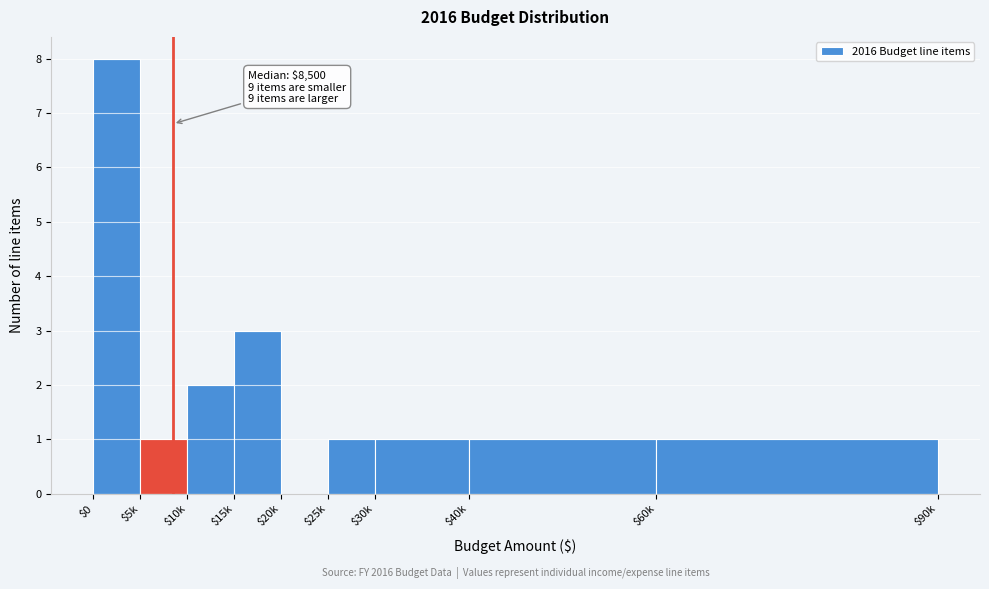

What is the maximum value shown in the chart?

8